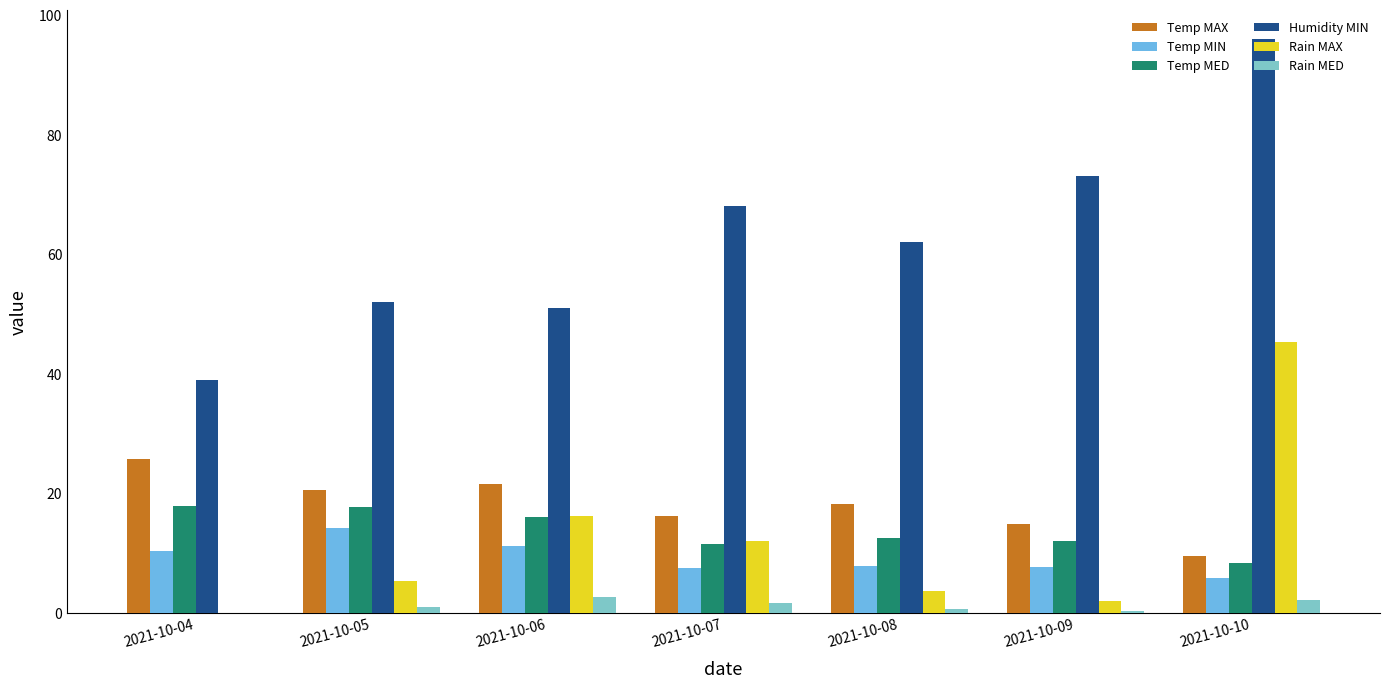

Which category has the highest value across all series?

2021-10-10